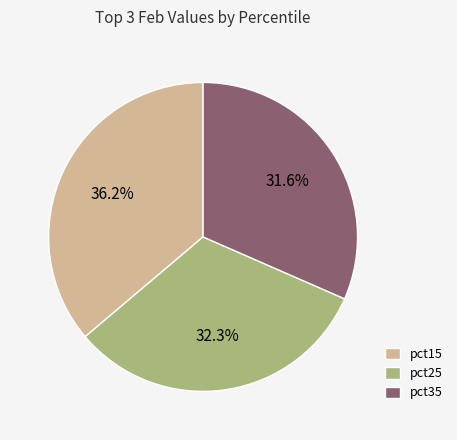

What is the ratio of the value at pct35 to the value at pct25?

1.0